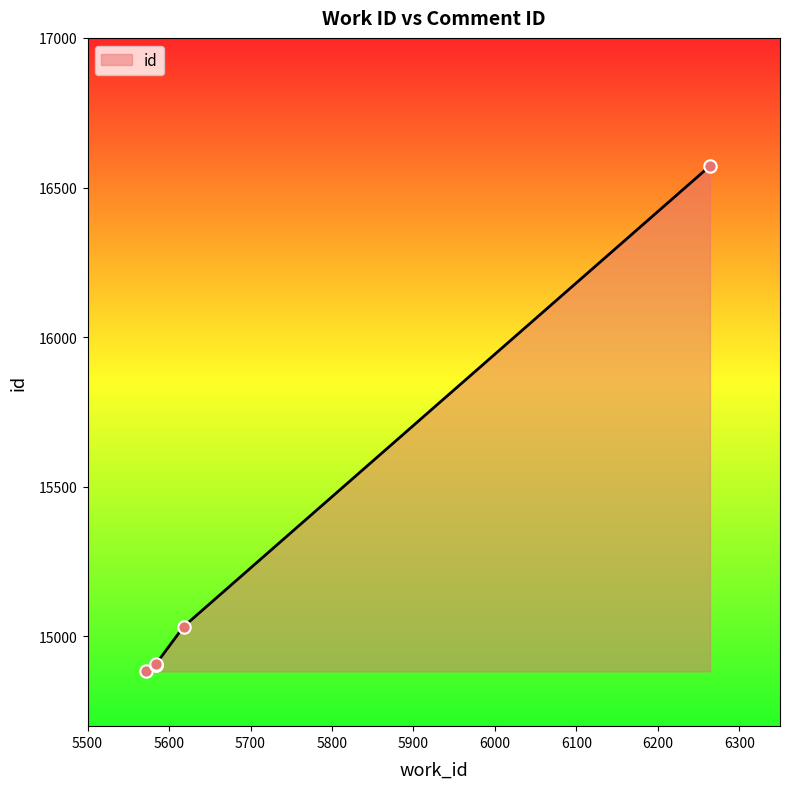

Between 5584 and 5618, which is larger?

5618